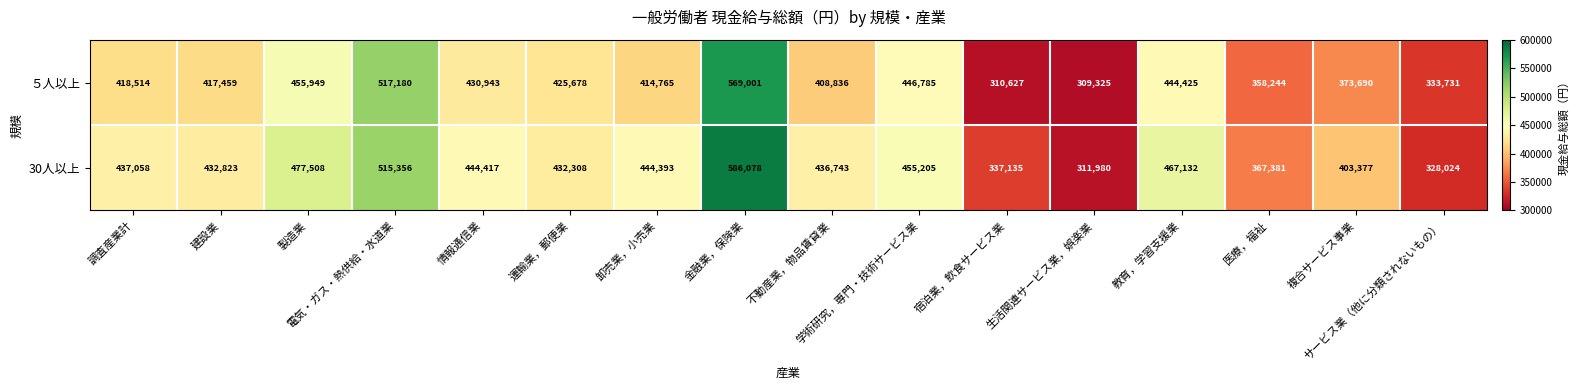

Which series changed the most between 金融業，保険業 and 複合サービス事業?

５人以上